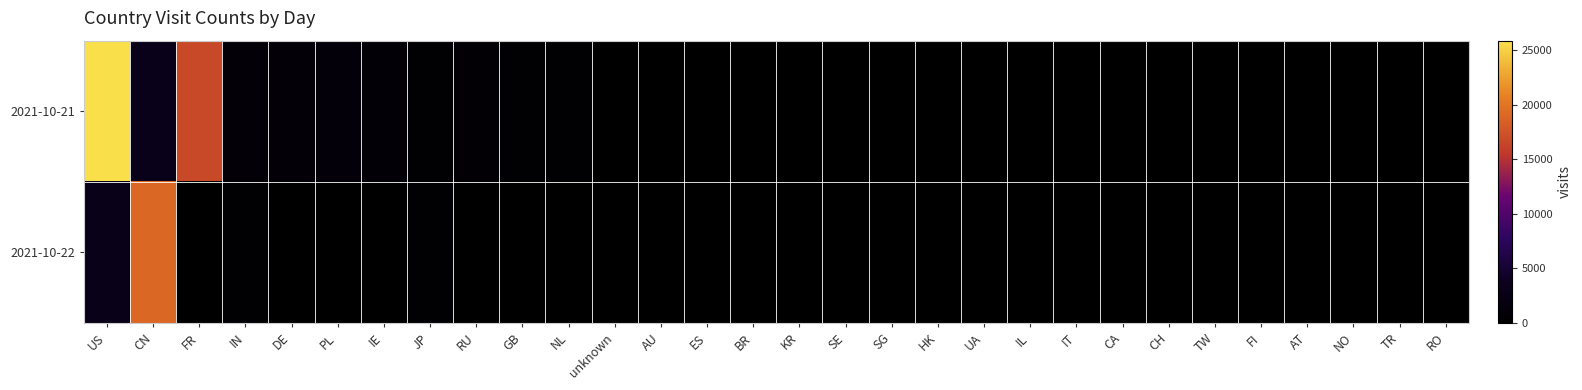

At NO, list the series in order from smallest to largest.

2021-10-22, 2021-10-21